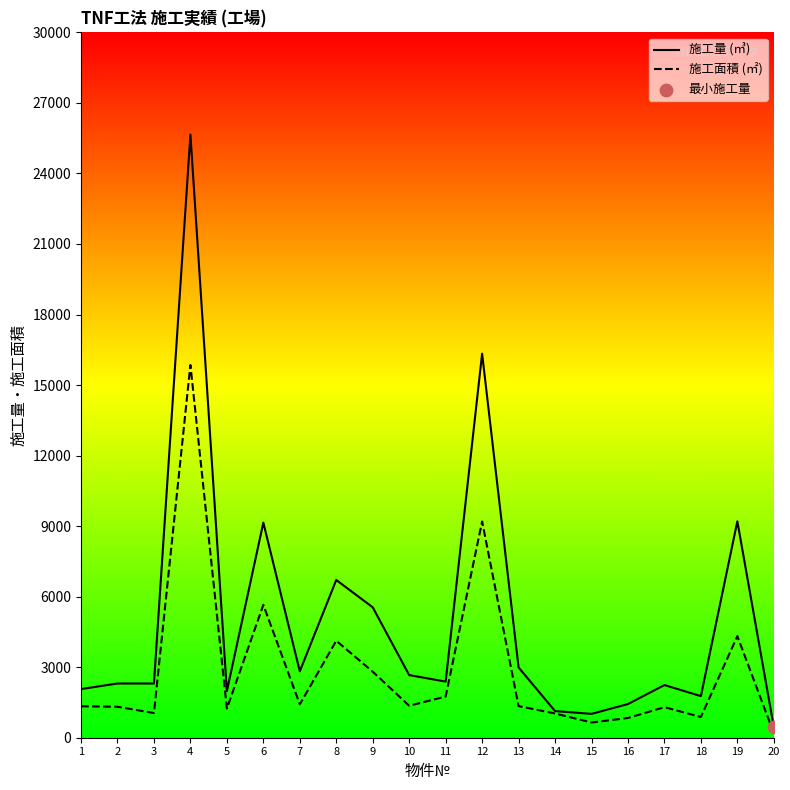

At which category is the sum across all series the highest?

4